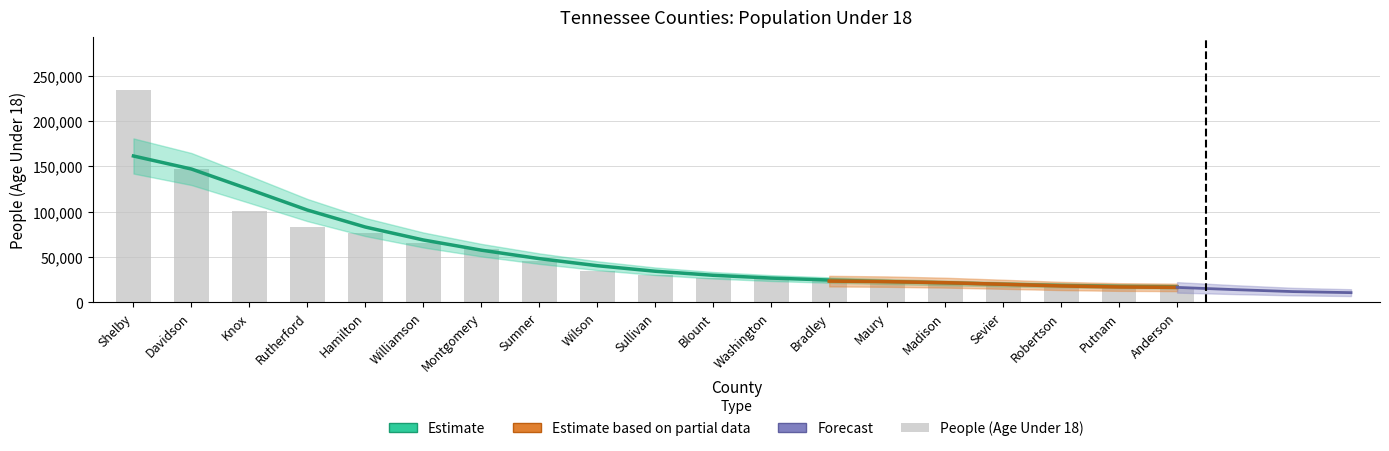

List the labels in order of value, smallest first.

Anderson, Putnam, Robertson, Sevier, Madison, Maury, Bradley, Washington, Blount, Sullivan, Wilson, Sumner, Montgomery, Williamson, Hamilton, Rutherford, Knox, Davidson, Shelby